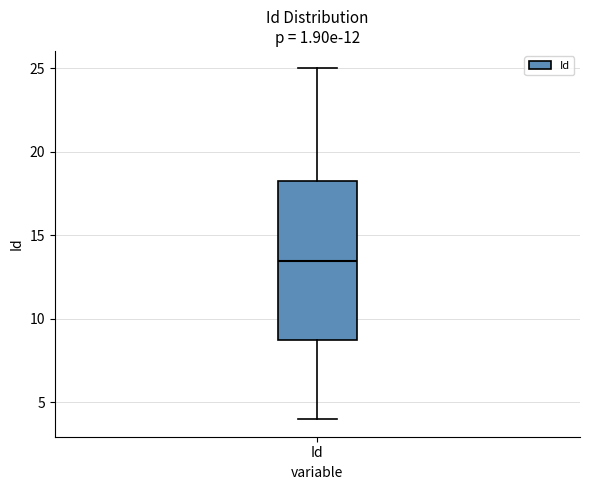

Transcribe this box plot: give where the median line is, the range the box spans, and where the two whiskers end, as read against the y-axis. The values are not printed on the chart, so give them approximately, as read against the axis.

median 13.5, box 9.0 to 18.5, whiskers 4.0 to 25.0